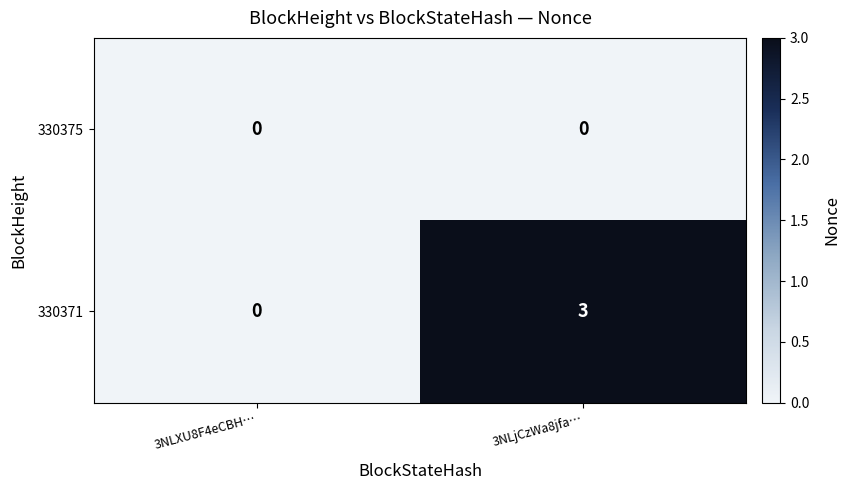

What is the greatest value displayed?

3